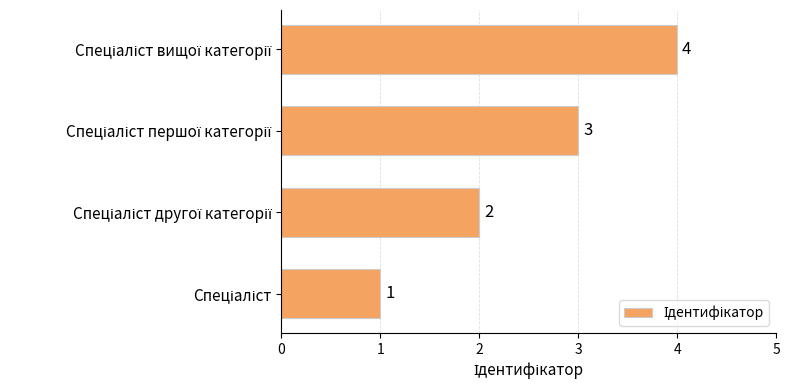

How many values are between 2 and 4?

3